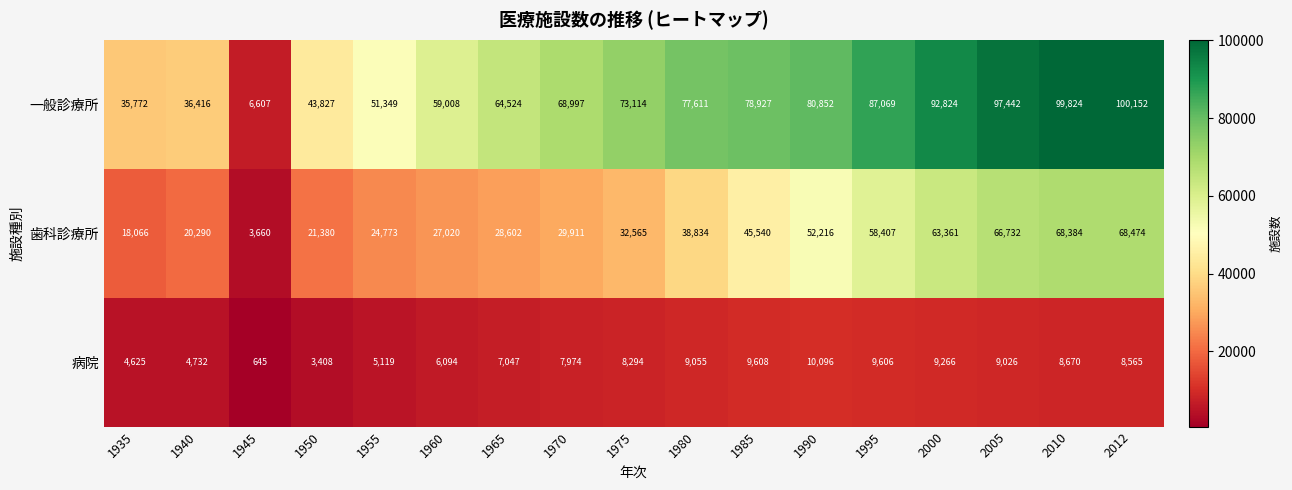

At which label is 歯科診療所 closest to 36067?

1980